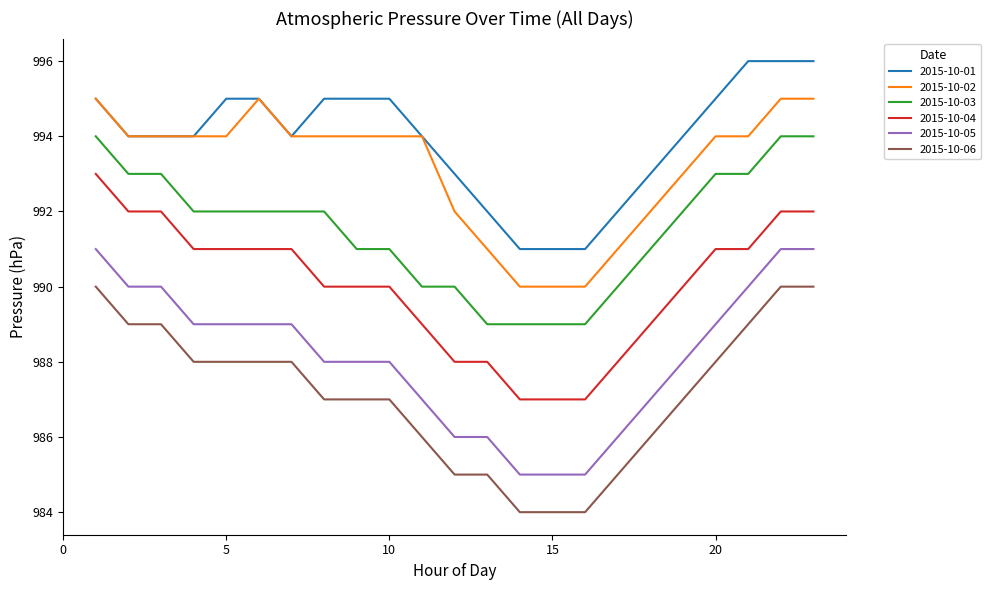

At how many categories does at least one series exceed 989?

23